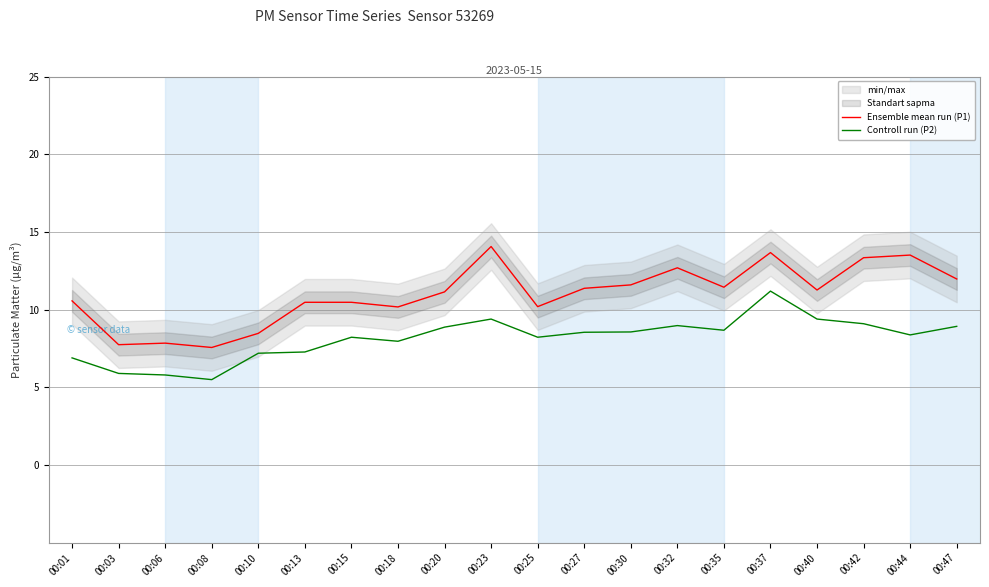

Is the value of Controll run (P2) at 00:08 greater than the value of Ensemble mean run (P1) at 00:01?

No